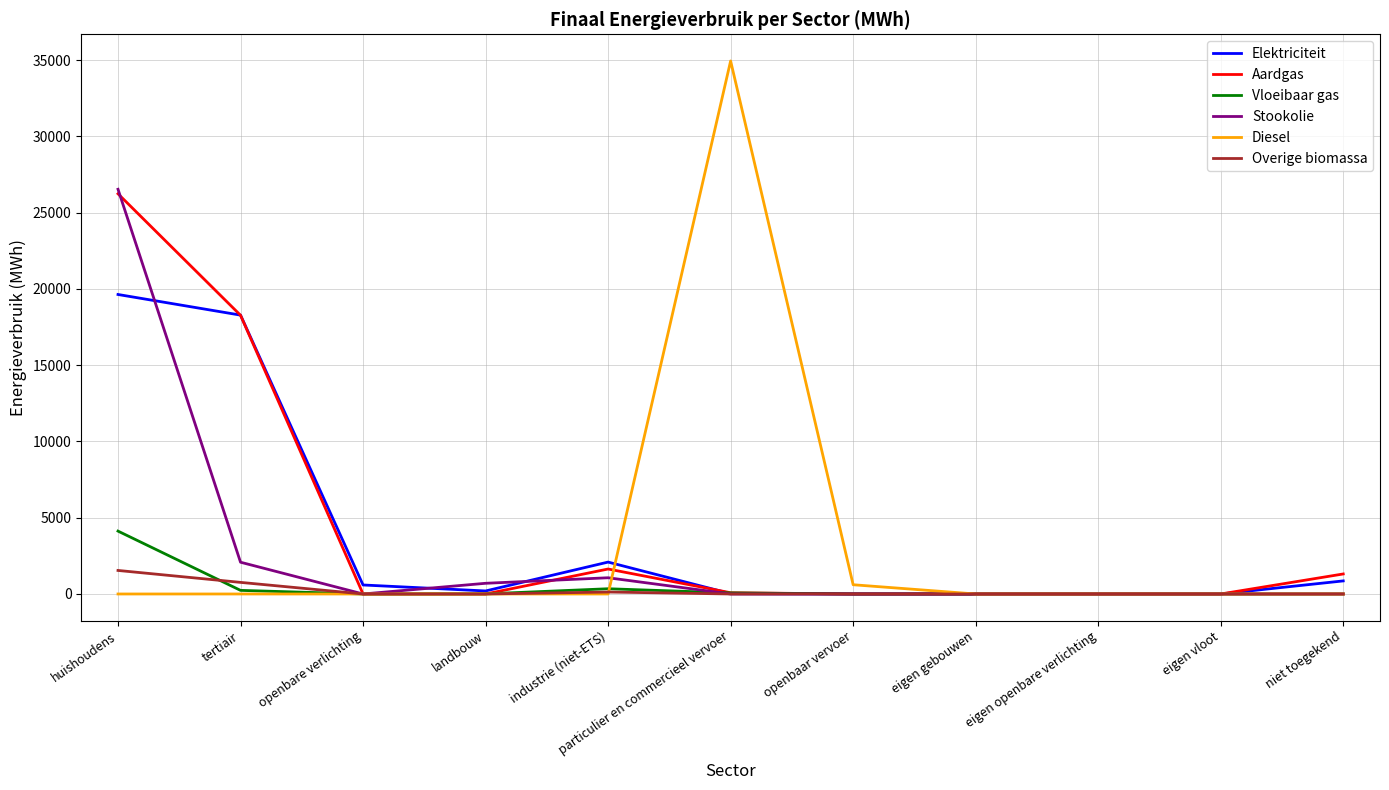

Where is Elektriciteit nearest to the value 9819?

industrie (niet-ETS)